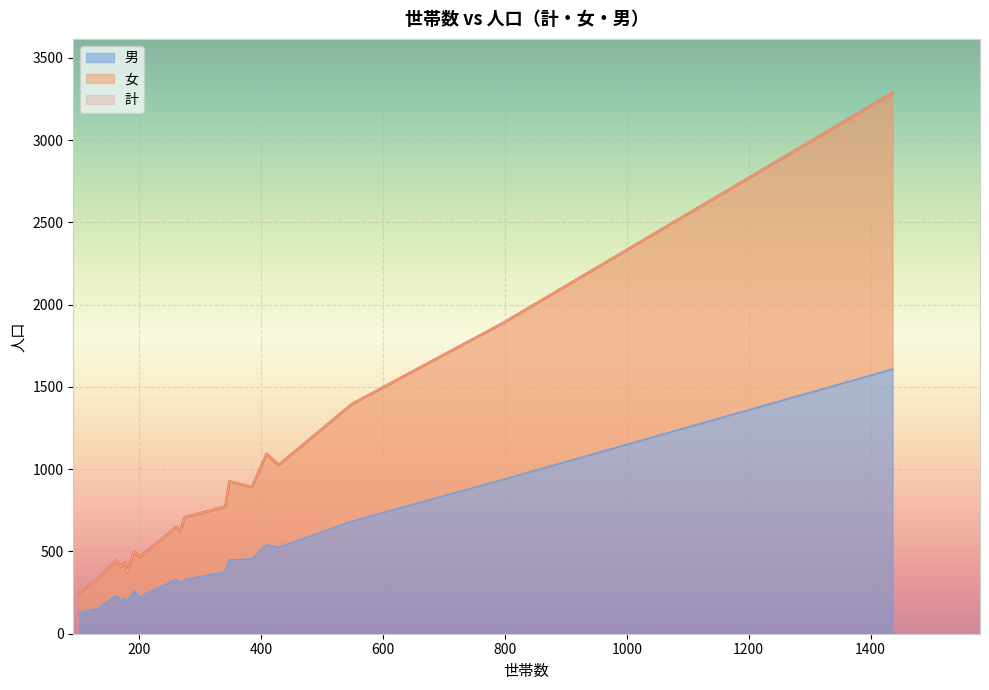

True or false: 計 and 女 intersect in this chart.

False